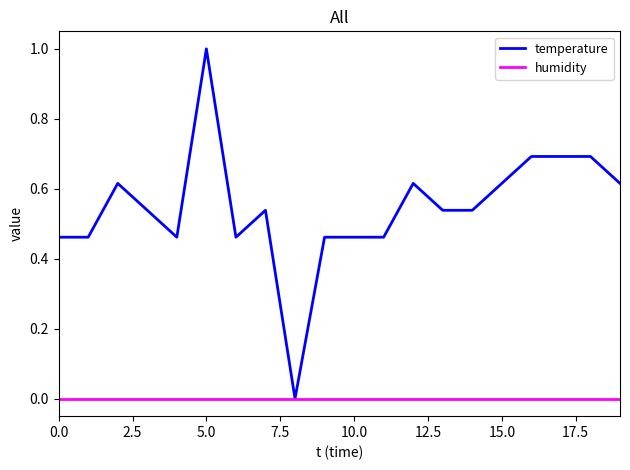

Which series has the largest total across all categories?

temperature